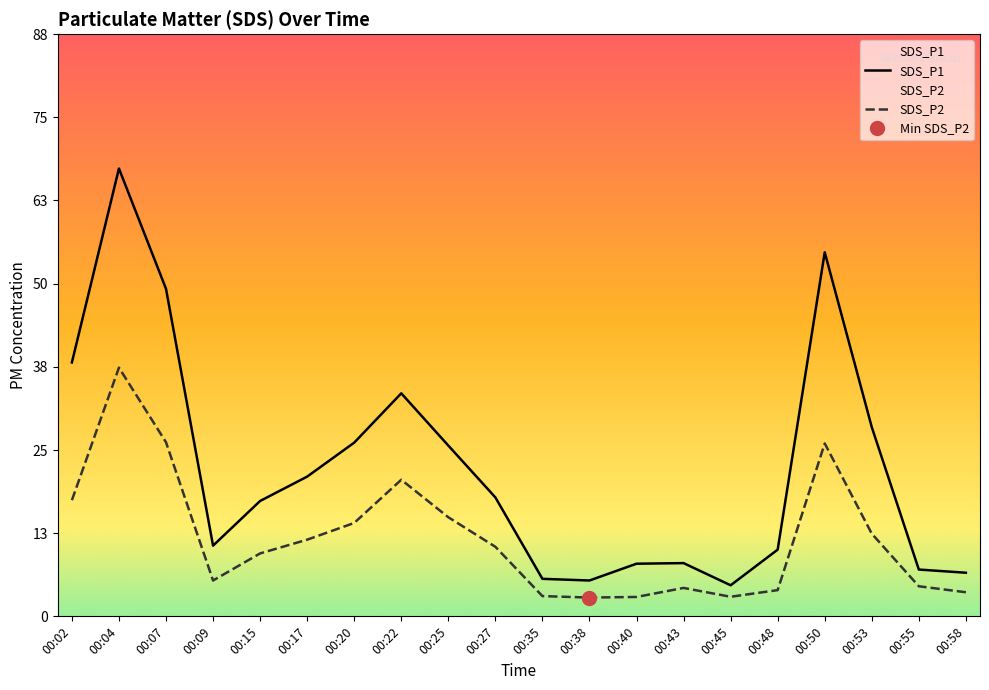

Does the chart display data point markers on the line(s)?

No